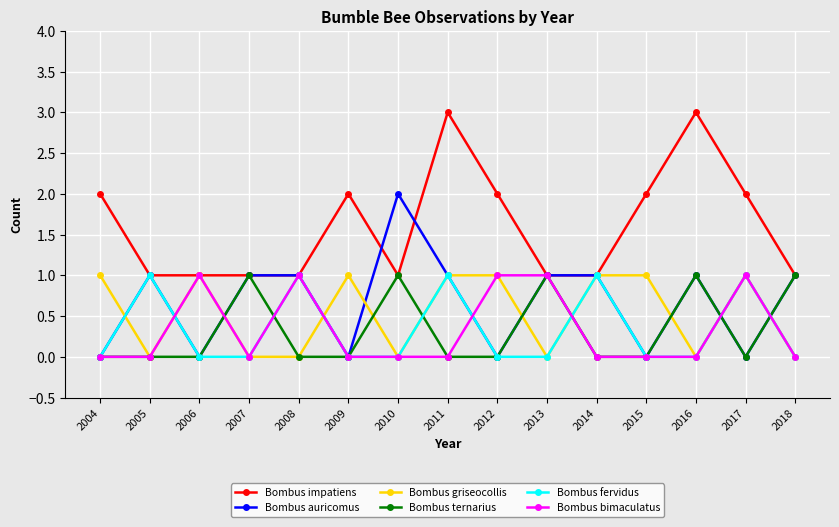

What is the total value across all series at 2007?

3